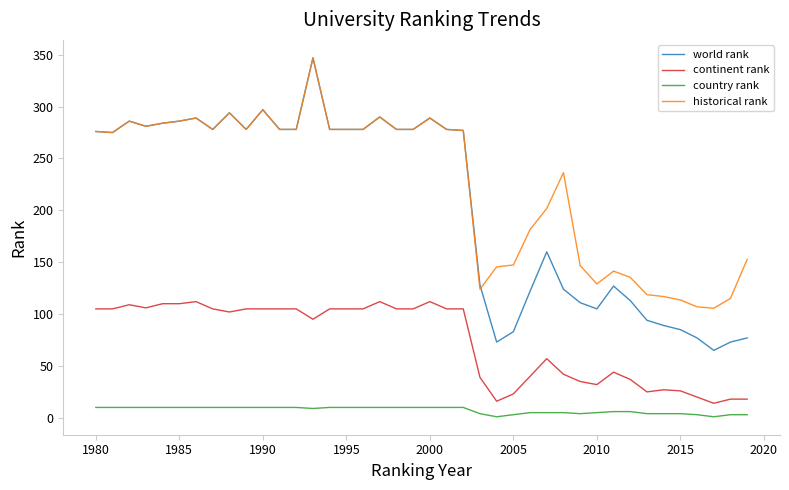

How many distinct data groups are displayed?

4